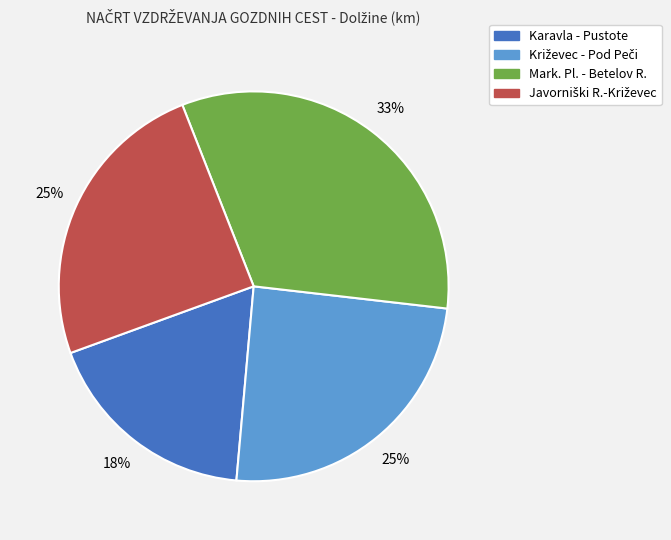

Is there a majority slice in this chart?

No